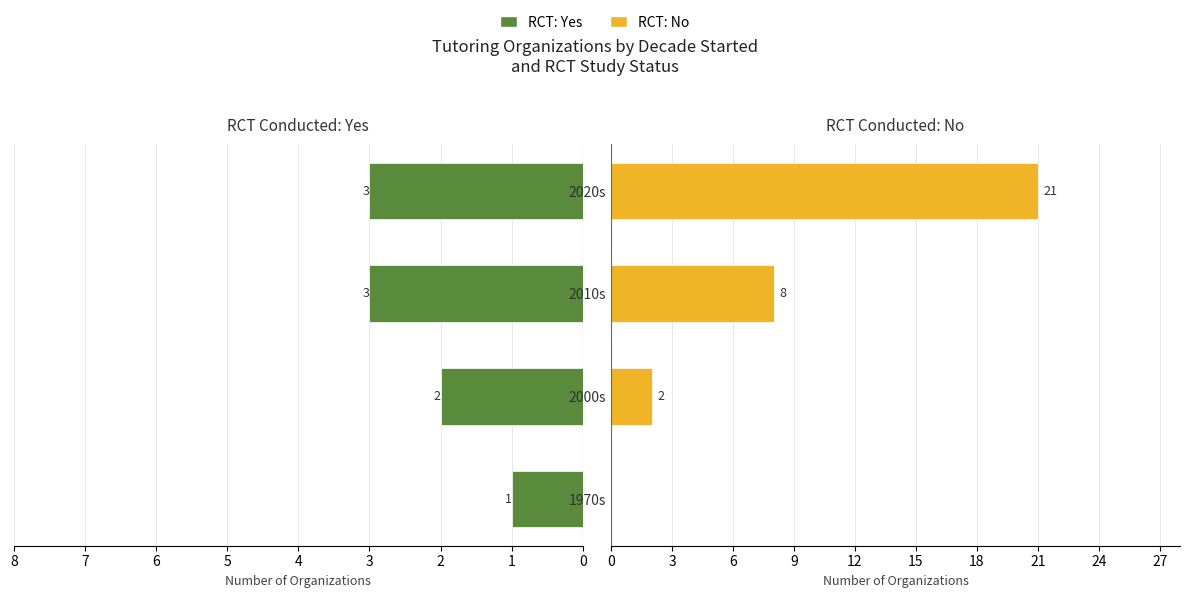

What is the maximum value for RCT: Yes?

3